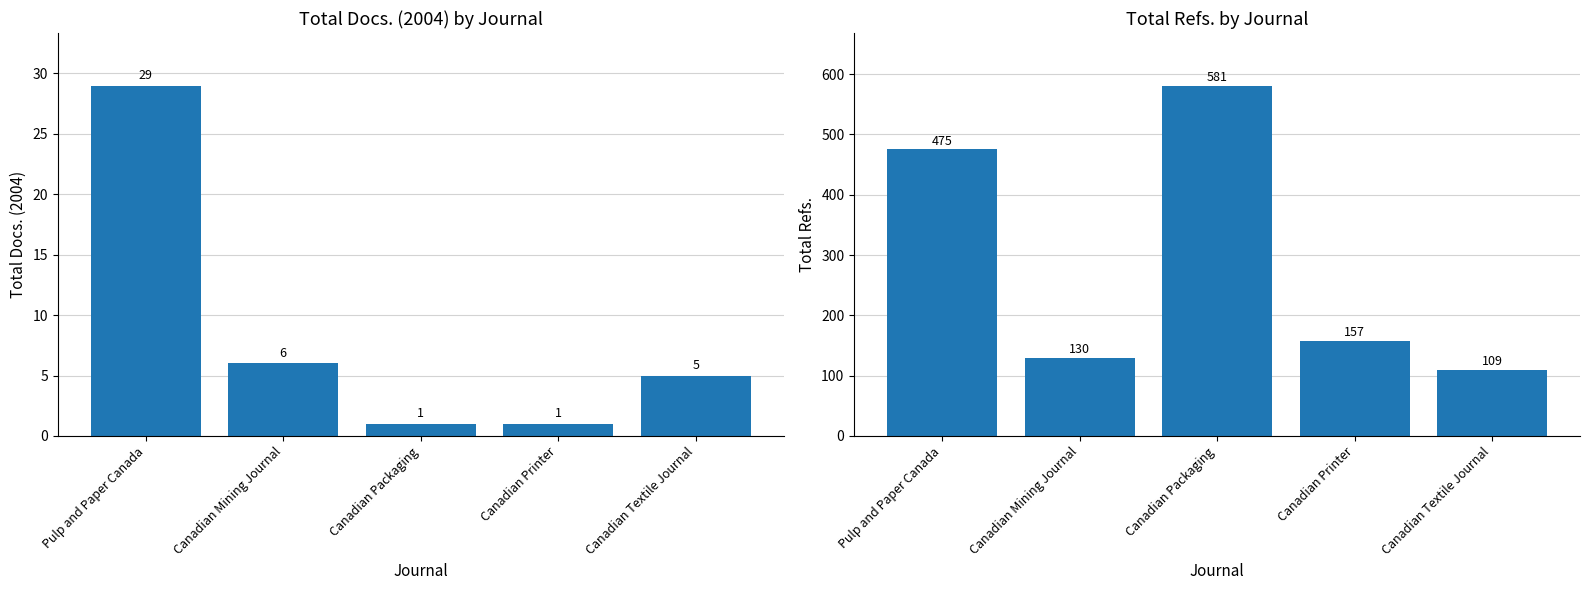

List the series in order of their peak value, highest first.

Total Refs., Total Docs. (2004)